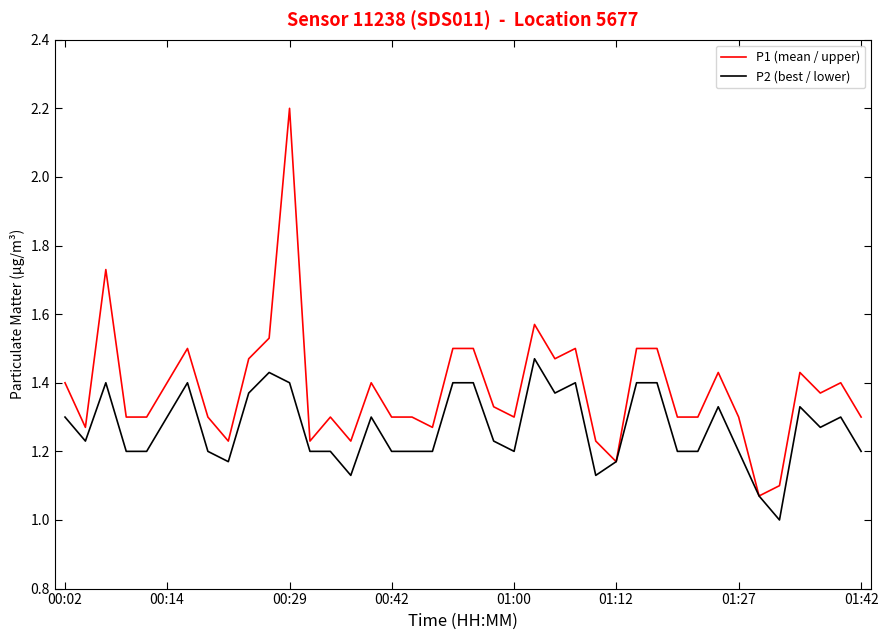

What is the greatest value displayed?

2.2